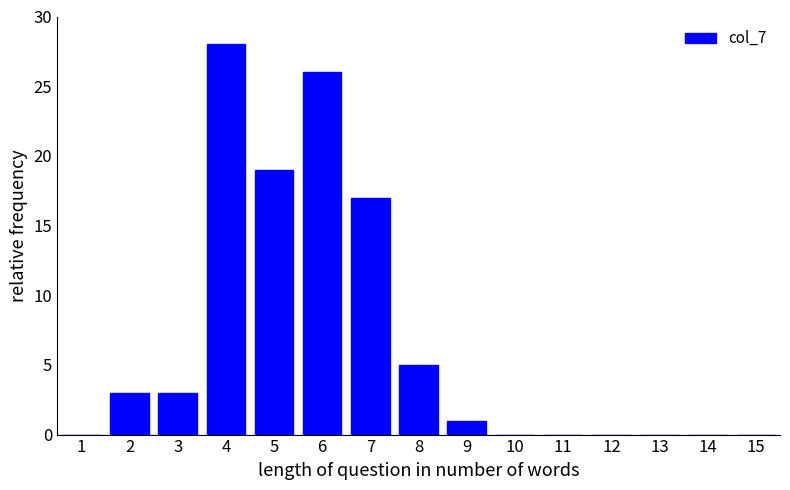

Reading left to right, what are all the values shown in this chart?

1=0	2=3	3=3	4=28	5=19	6=26	7=17	8=5	9=1	10=0	11=0	12=0	13=0	14=0	15=0